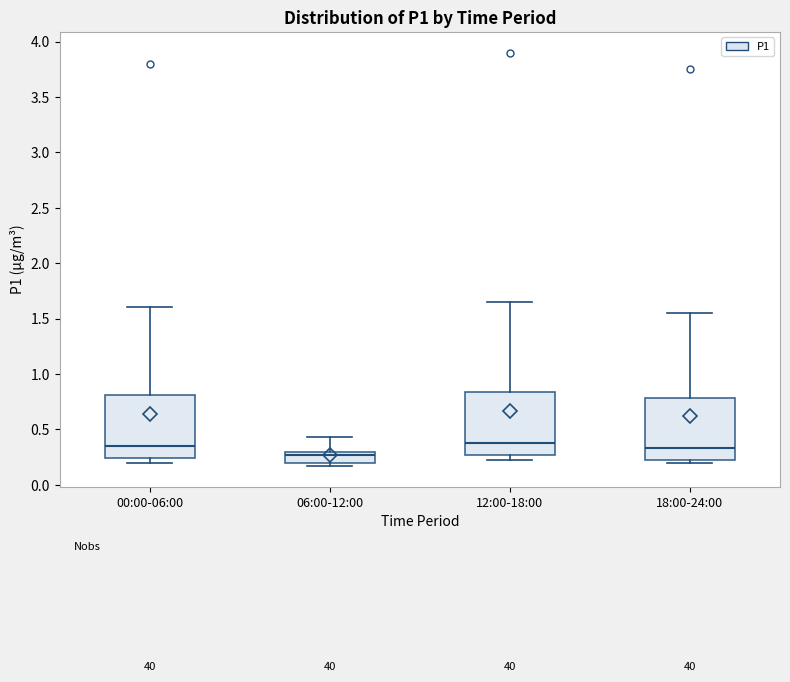

Which box's median line is the lowest?

06:00-12:00